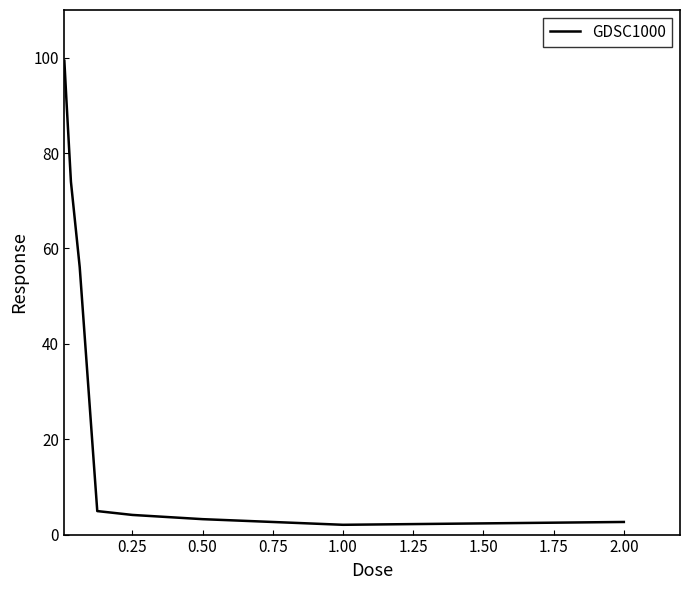

What is the difference between the maximum and minimum values?

97.3